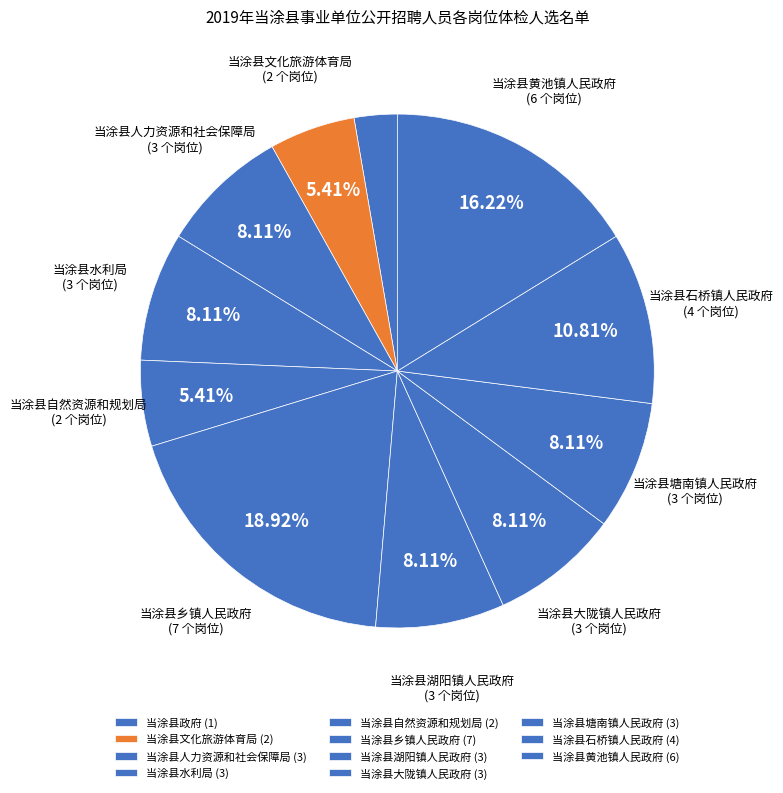

To the nearest percent, what portion does 当涂县水利局 represent?

8%